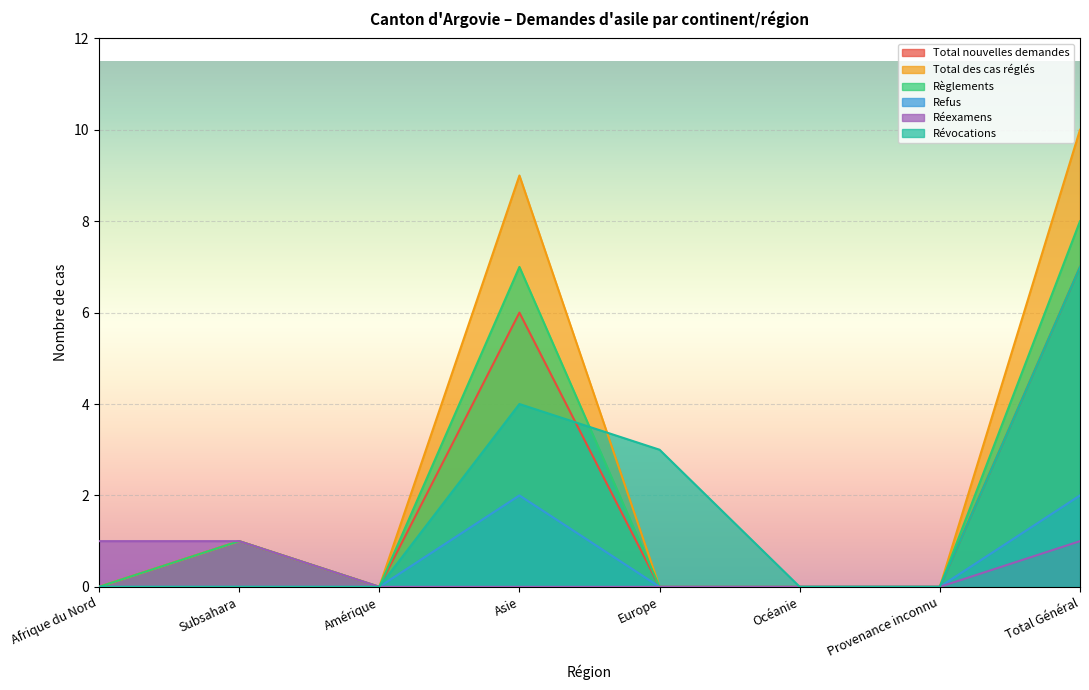

Rank the series at Provenance inconnu from lowest to highest value.

Total nouvelles demandes, Total des cas réglés, Règlements, Refus, Réexamens, Révocations